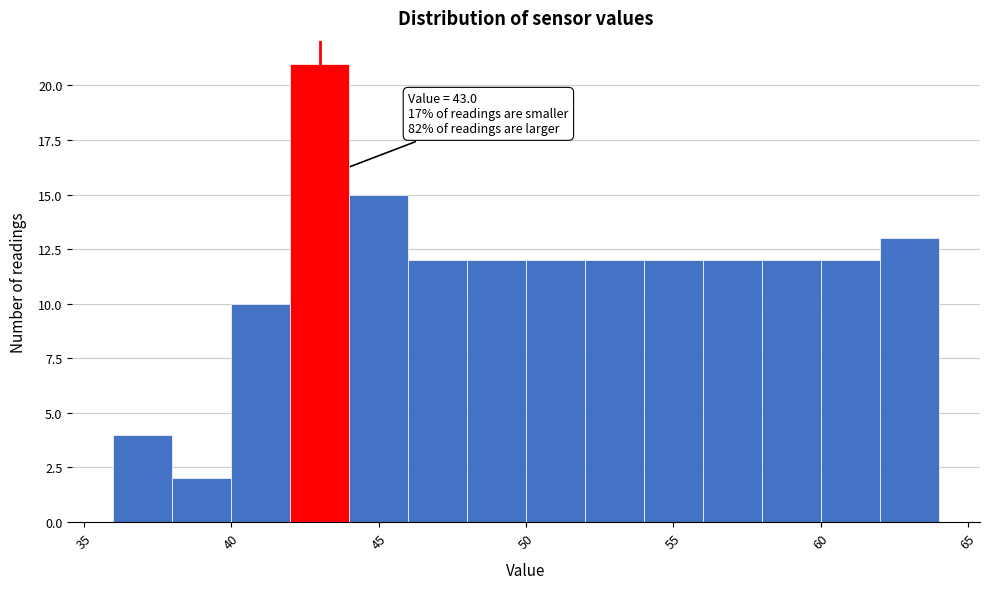

Which range on the x-axis has the tallest bar?

42 to 44